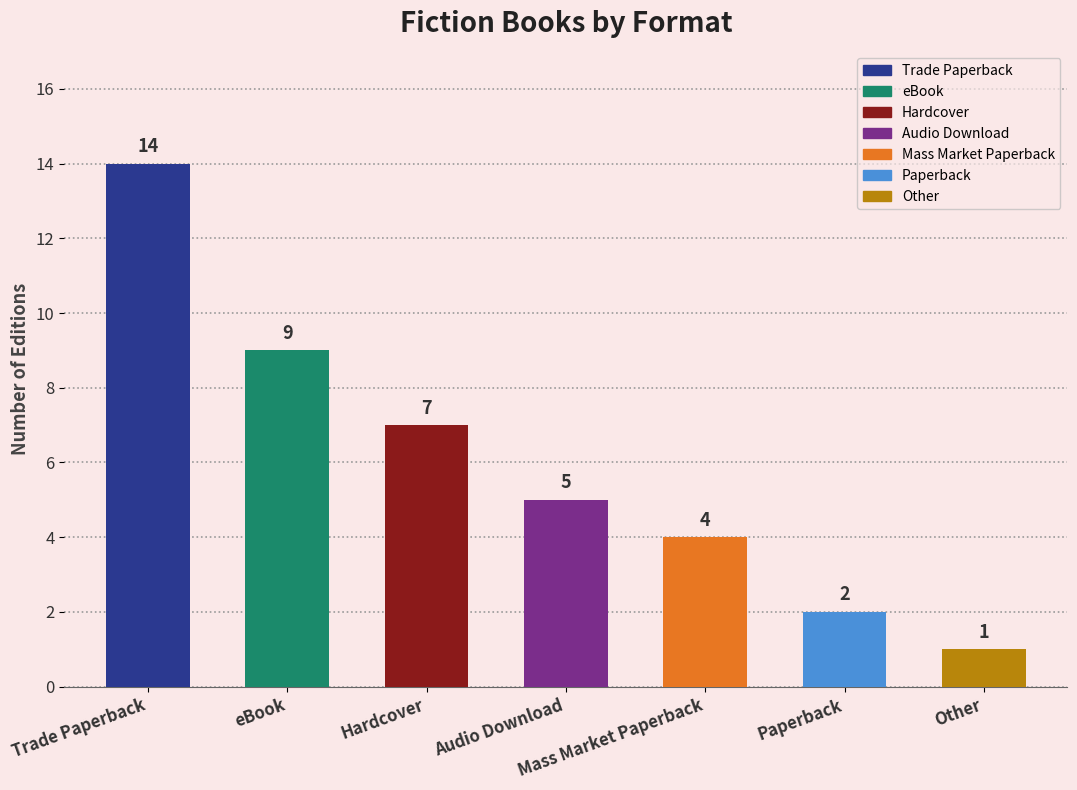

What is the label of the 6th bar from the right?

eBook